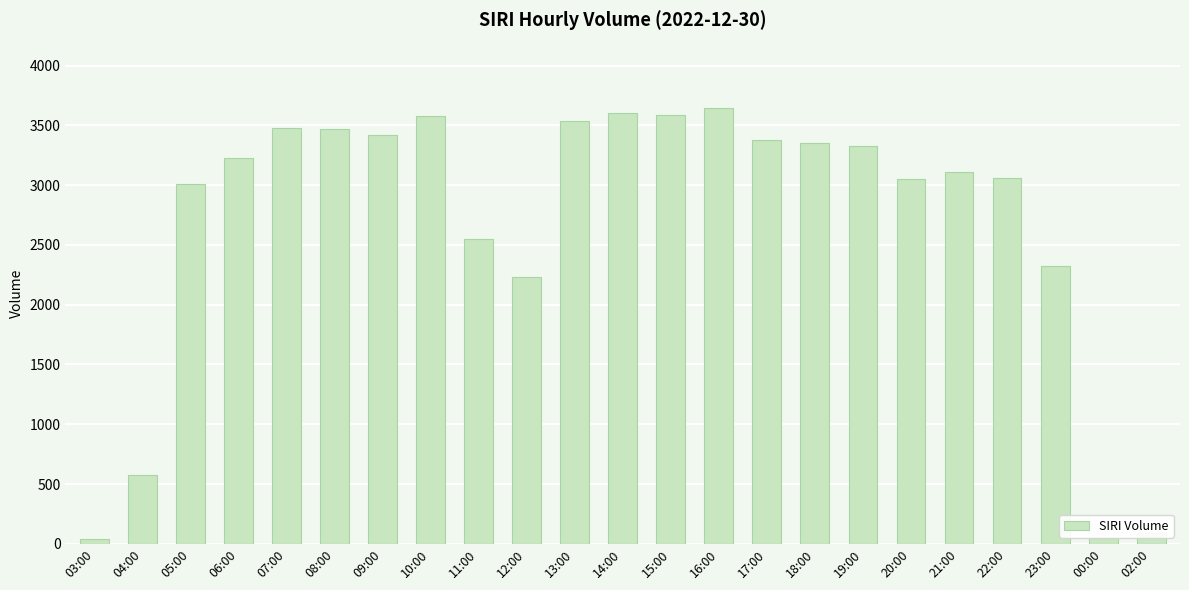

The value at 15:00 is 3591. True or false?

True